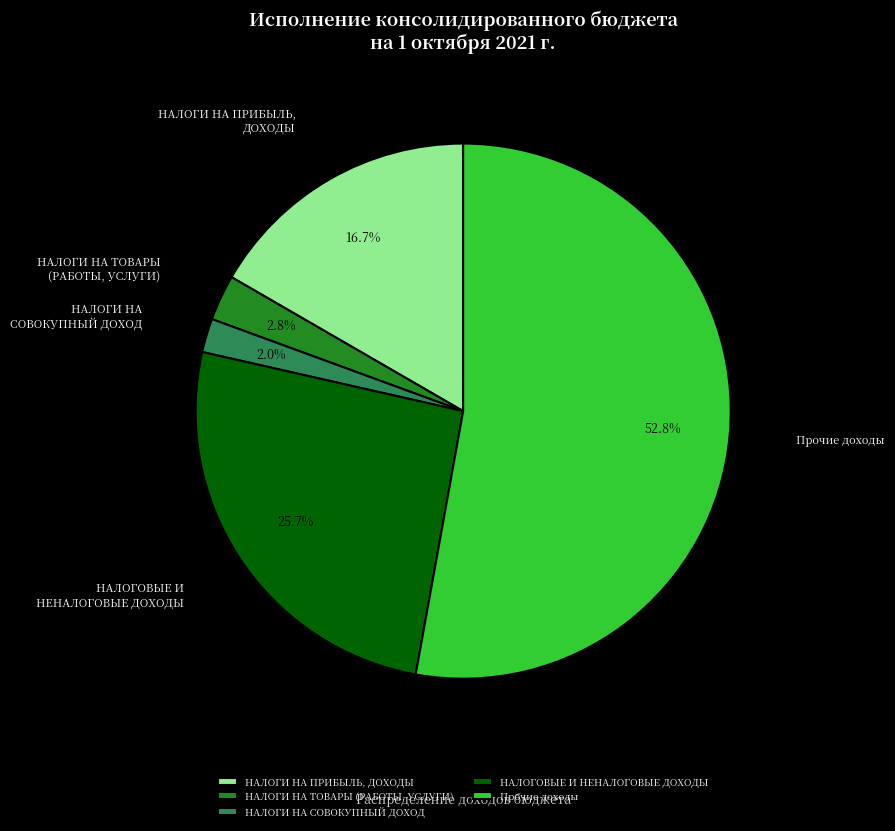

Count the number of slices in the pie.

5